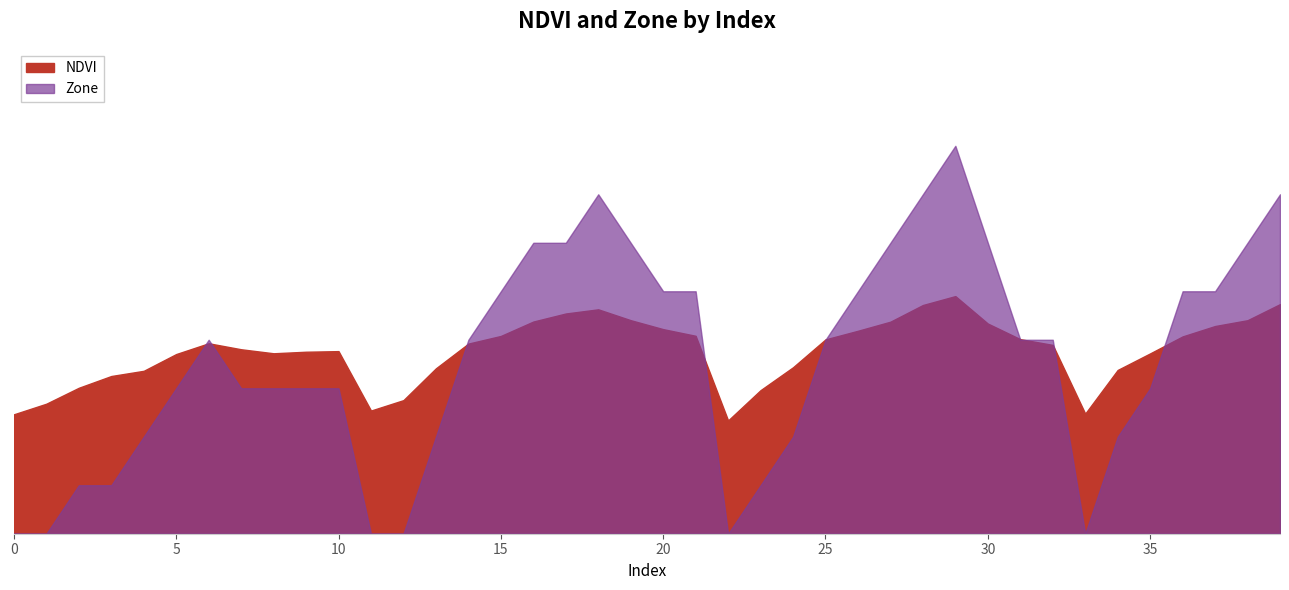

Reading left to right, list all the values displayed in this chart.

NDVI: 0=0.2	1=0.3	2=0.3	3=0.3	4=0.3	5=0.4	6=0.4	7=0.4	8=0.4	9=0.4	10=0.4	11=0.3	12=0.3	13=0.3	14=0.4	15=0.4	16=0.4	17=0.5	18=0.5	19=0.4	20=0.4	21=0.4	22=0.2	23=0.3	24=0.3	25=0.4	26=0.4	27=0.4	28=0.5	29=0.5	30=0.4	31=0.4	32=0.4	33=0.2	34=0.3	35=0.4	36=0.4	37=0.4	38=0.4	39=0.5
Zone: 0=0.0	1=0.0	2=1.0	3=1.0	4=2.0	5=3.0	6=4.0	7=3.0	8=3.0	9=3.0	10=3.0	11=0.0	12=0.0	13=2.0	14=4.0	15=5.0	16=6.0	17=6.0	18=7.0	19=6.0	20=5.0	21=5.0	22=0.0	23=1.0	24=2.0	25=4.0	26=5.0	27=6.0	28=7.0	29=8.0	30=6.0	31=4.0	32=4.0	33=0.0	34=2.0	35=3.0	36=5.0	37=5.0	38=6.0	39=7.0